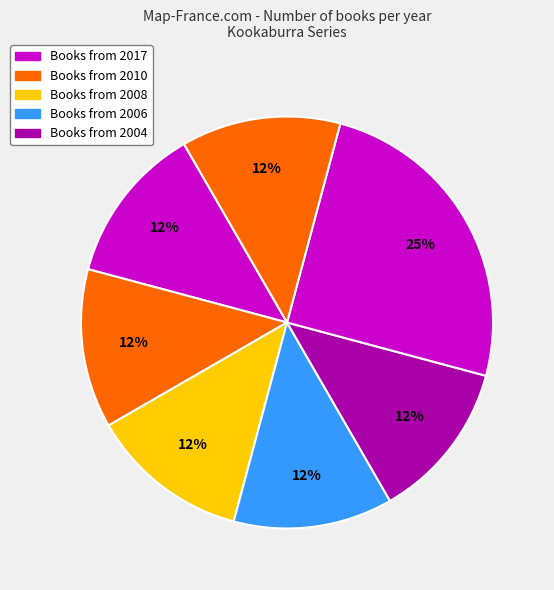

Is there any slice that represents more than half of the pie?

No